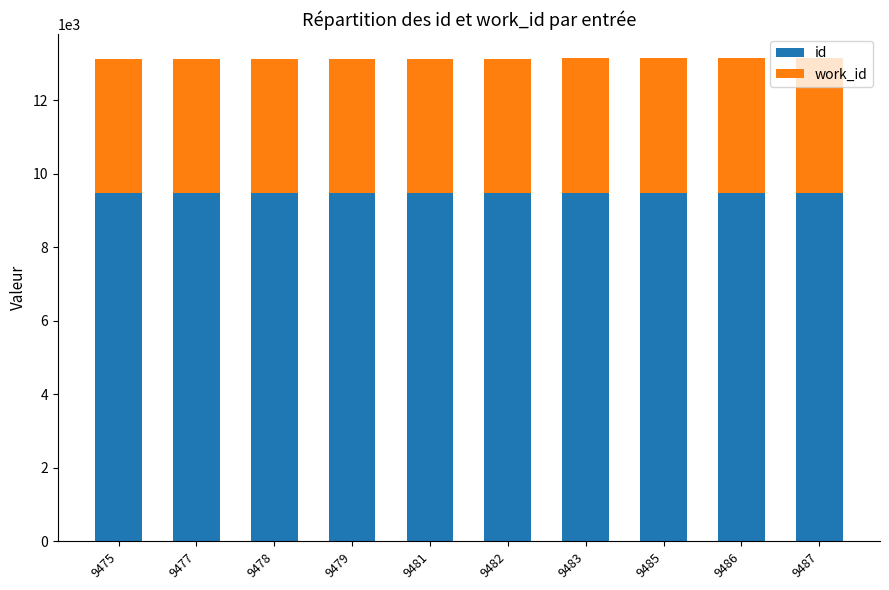

The id series shows 9481 at 9481. True or false?

True